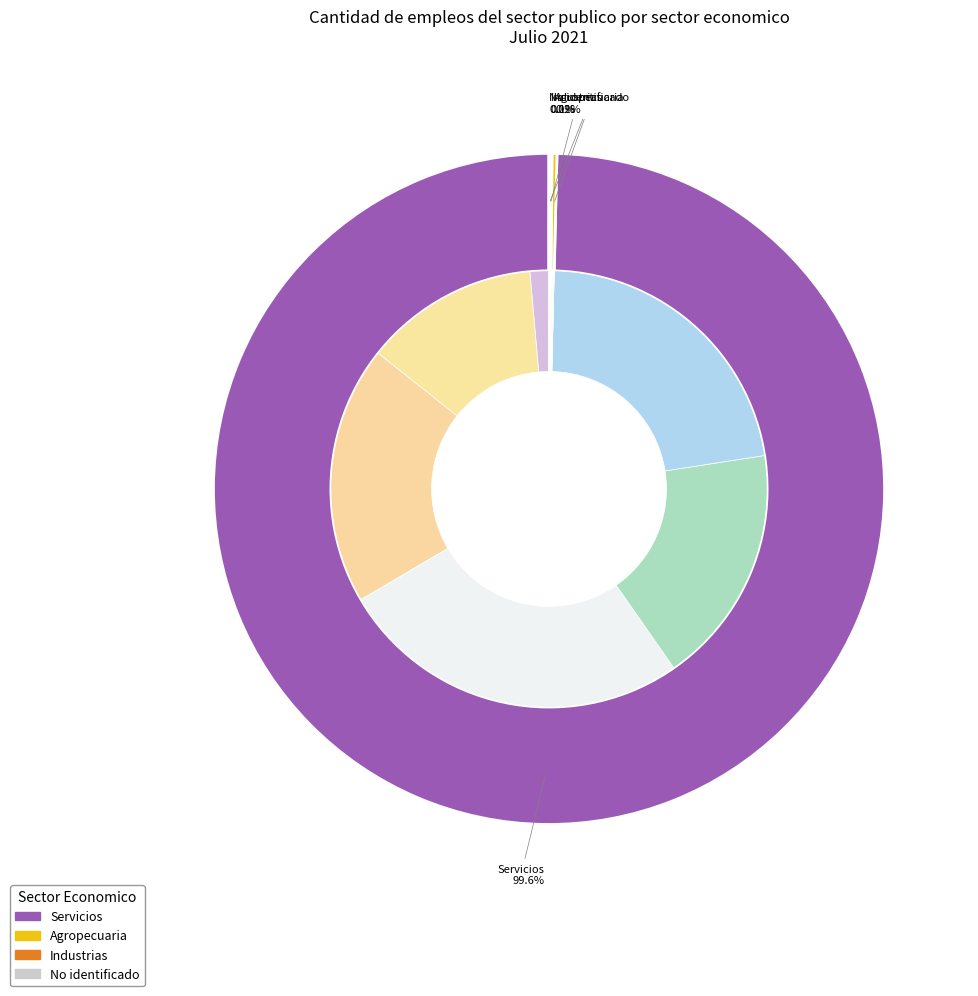

Is Agropecuaria the majority of the pie?

No